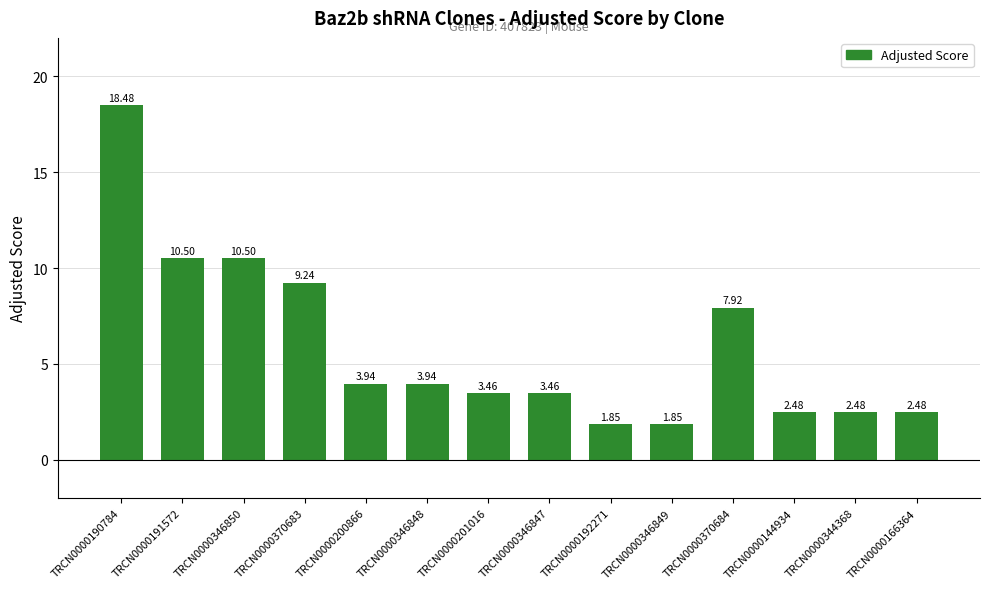

What is the change in value from TRCN0000346849 to TRCN0000370684?

+6.1